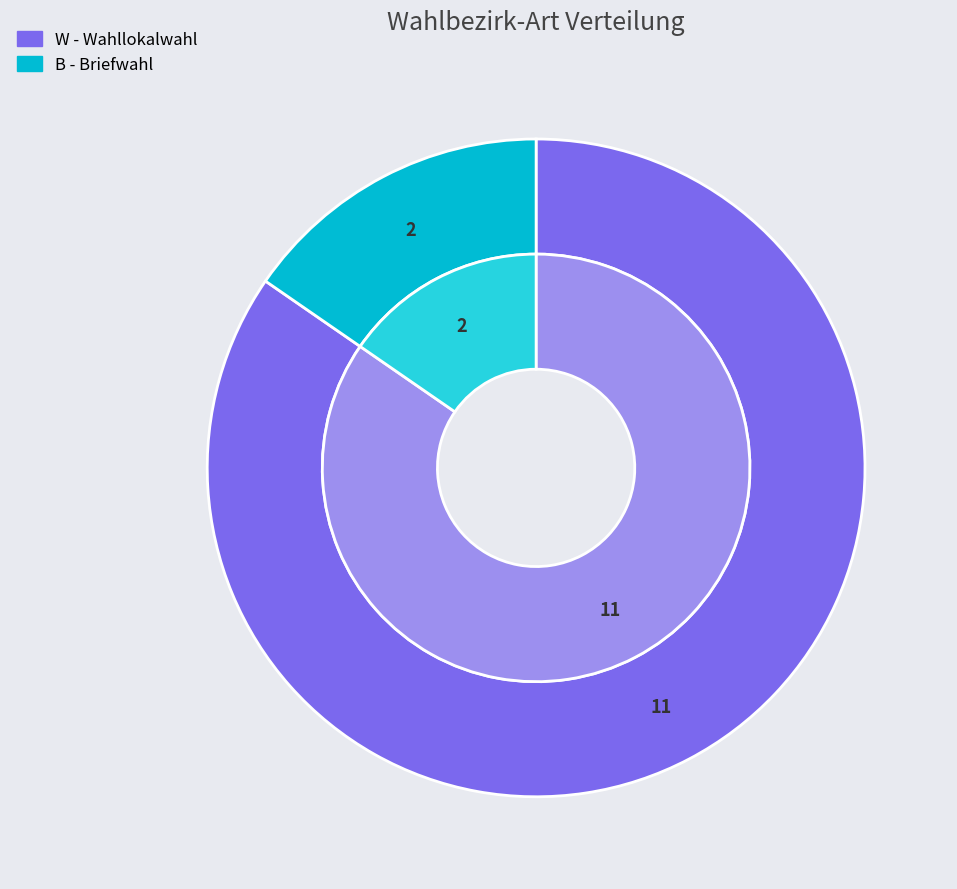

True or false: W accounts for 97% of the total.

False